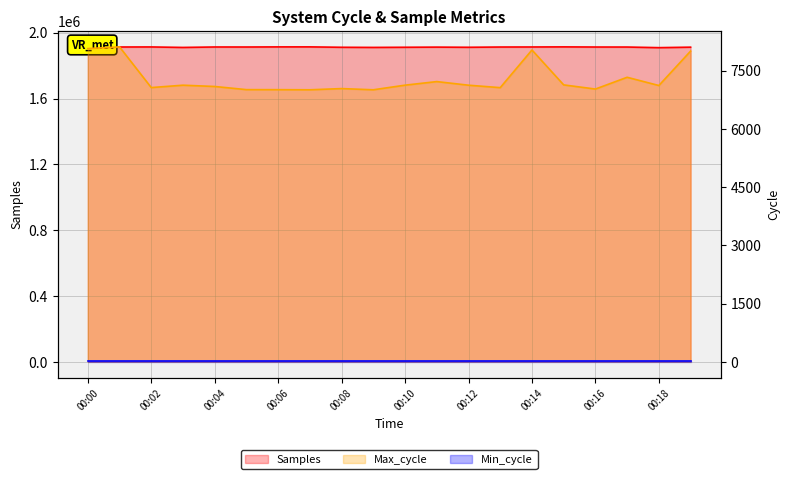

Count the number of categories in the chart.

20